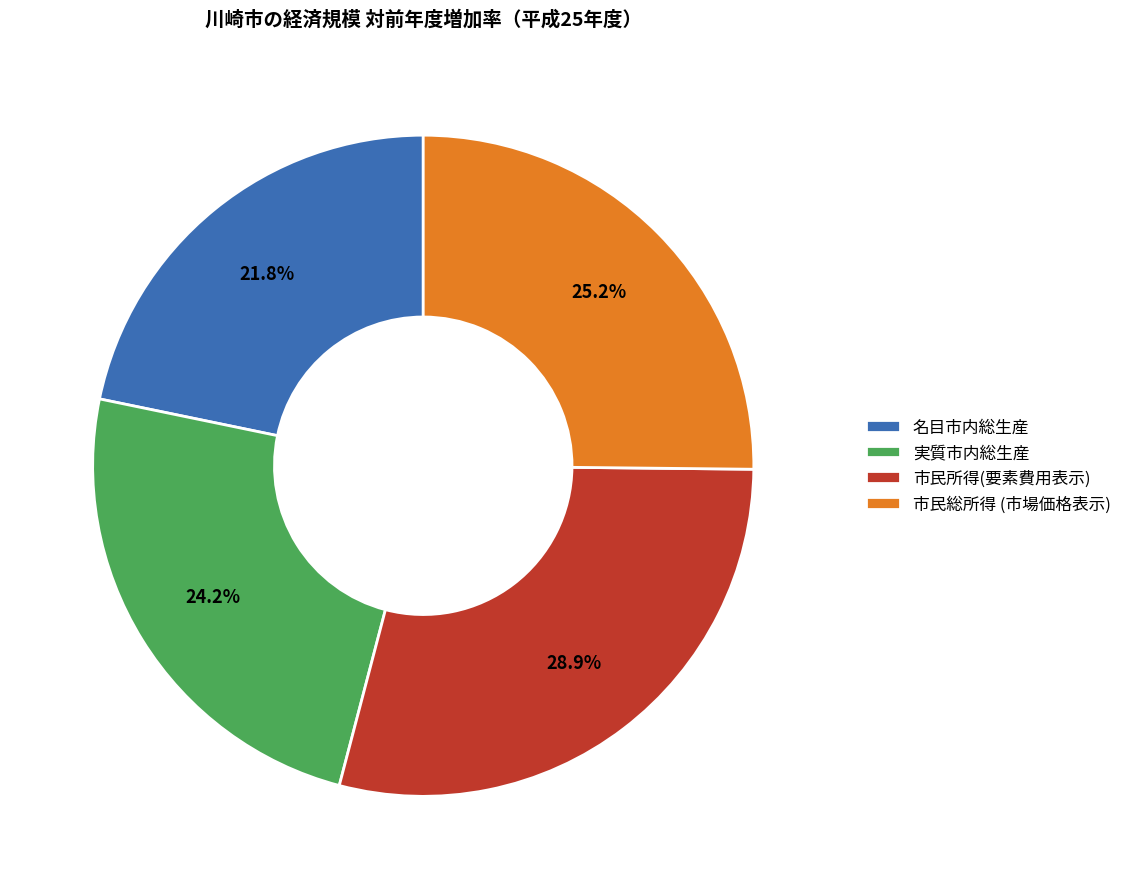

To the nearest percent, what is the combined percentage of 実質市内総生産 and 名目市内総生産?

46%